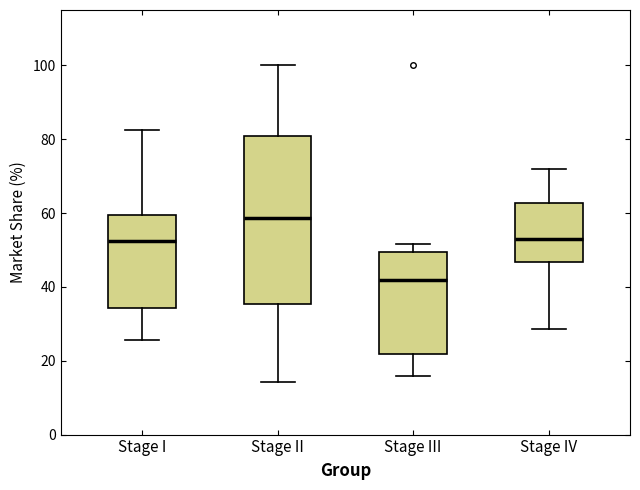

Reading left to right, read every box against the y-axis: the position of its median line, the range the box covers, and the ends of its whiskers. The values are not printed on the chart, so give them approximately, as read against the axis.

Stage I: median 52, box 34 to 60, whiskers 26 to 82
Stage II: median 58, box 36 to 80, whiskers 14 to 100
Stage III: median 42, box 22 to 50, whiskers 16 to 52
Stage IV: median 52, box 46 to 62, whiskers 28 to 72